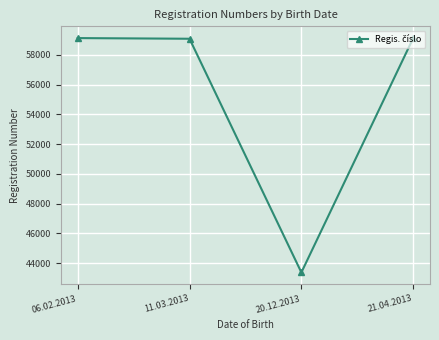

The value at 11.03.2013 is 59078. True or false?

True